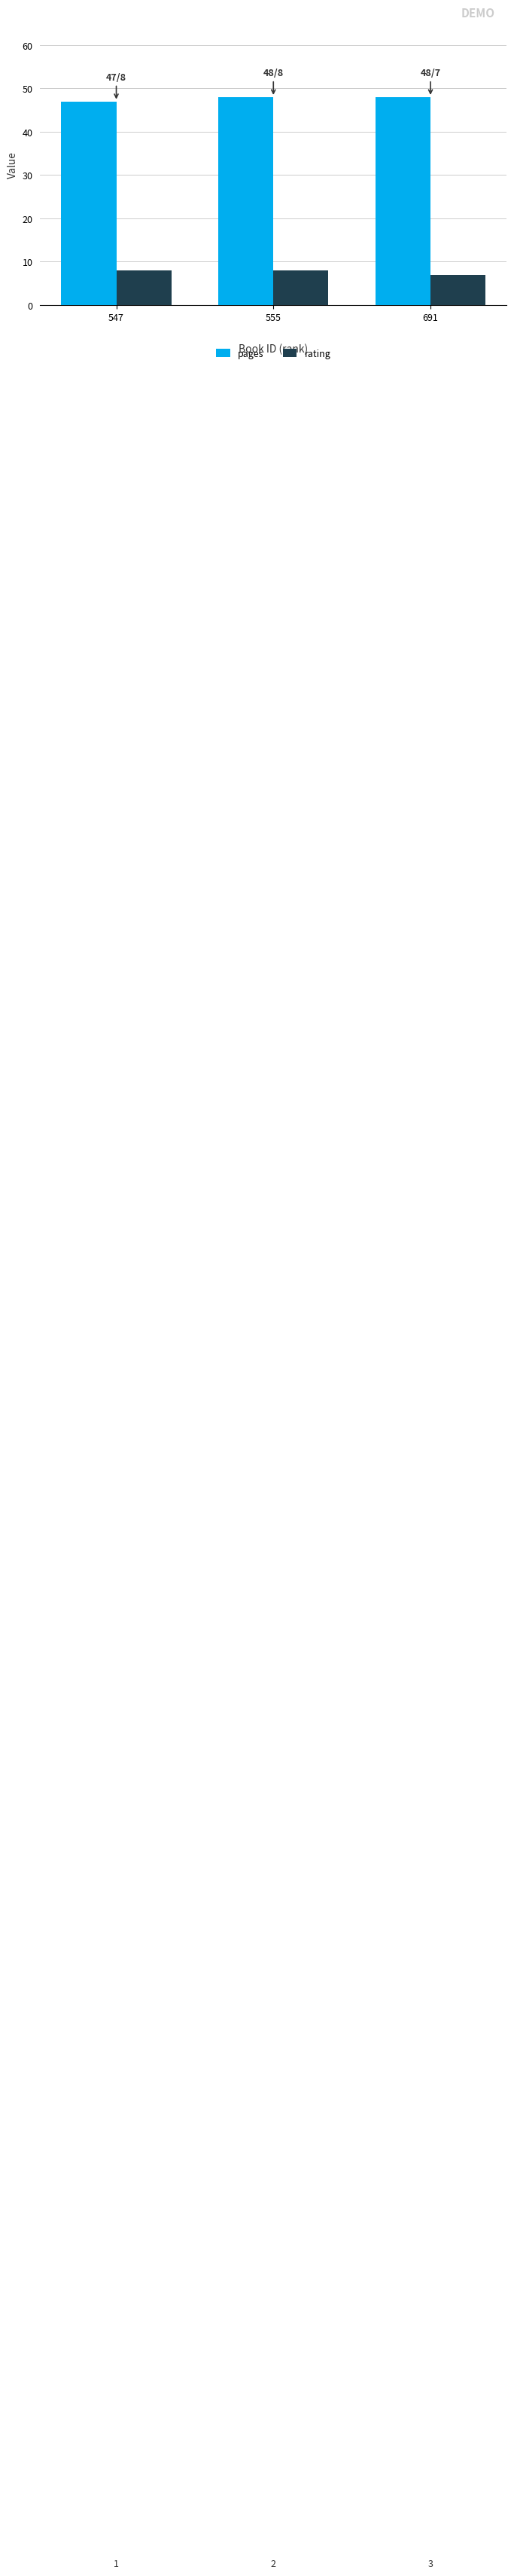

What is the highest value of the pages series?

48